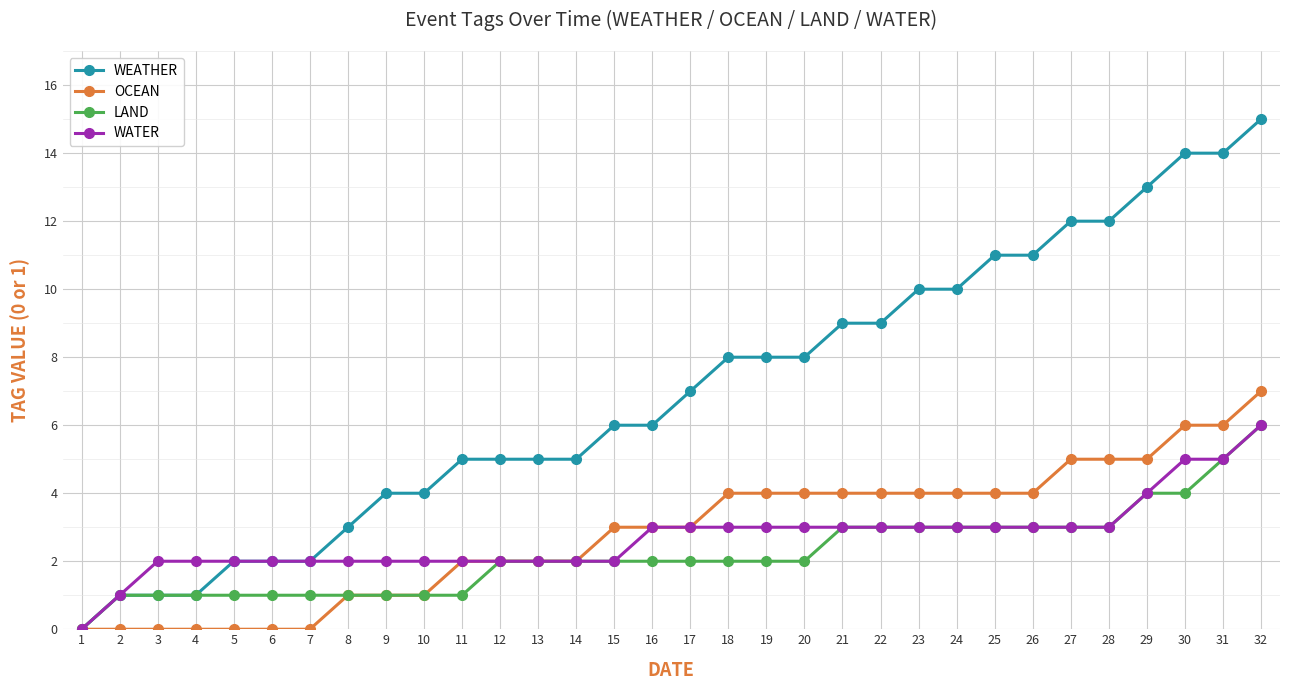

At which category does the chart reach its peak across all series?

32